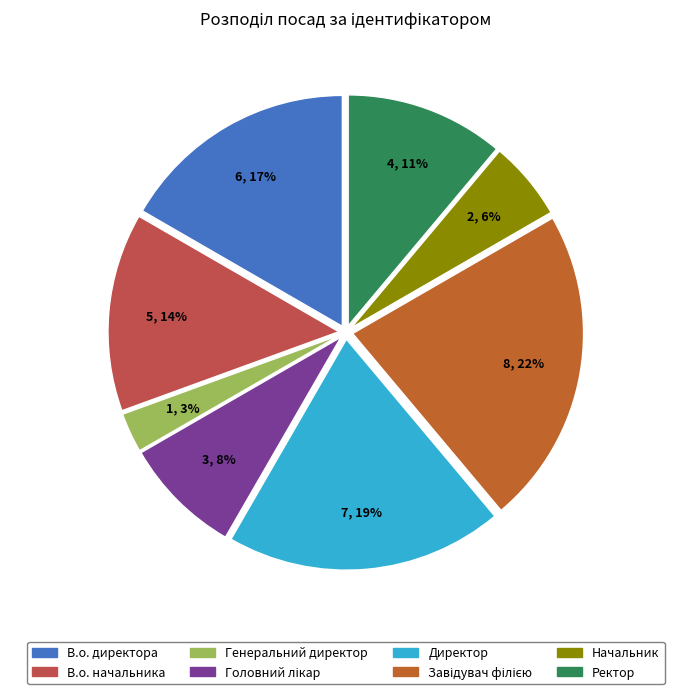

How many segments does this pie chart have?

8